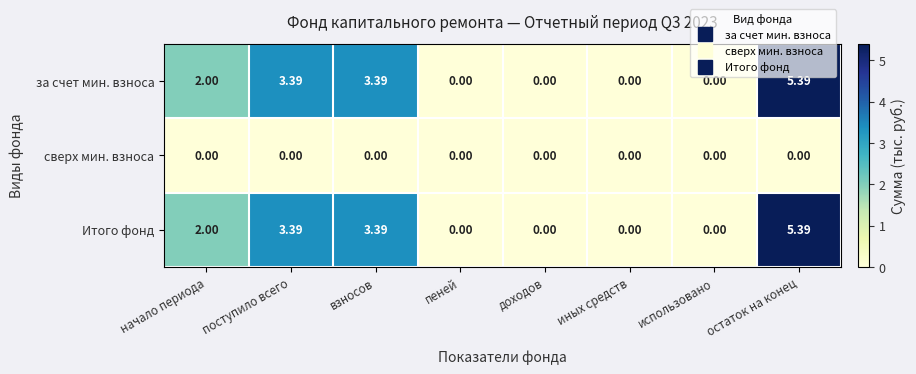

Which category has the highest value in the Итого фонд series?

остаток на конец